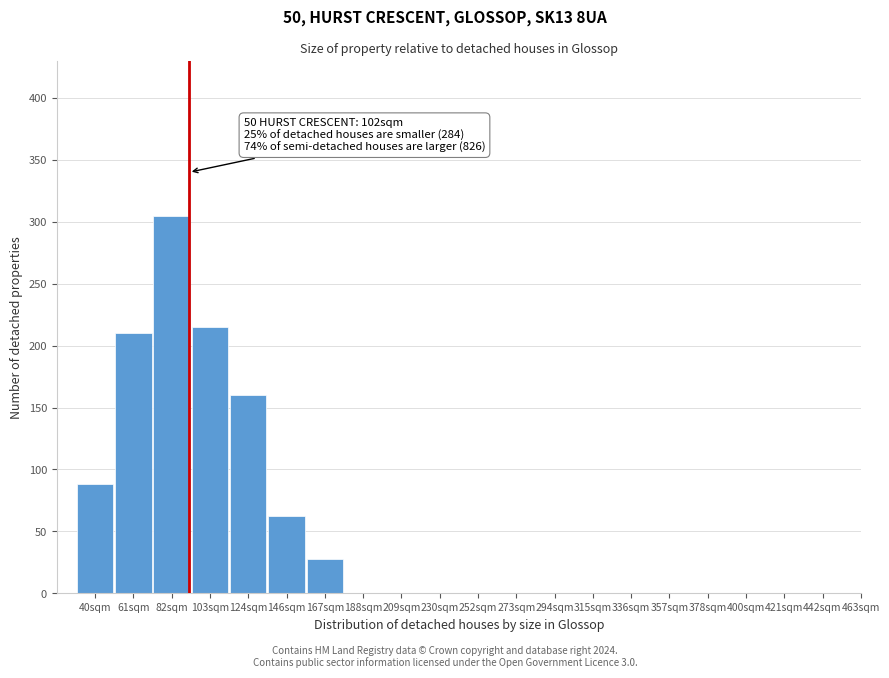

Reading right to left, list all the values displayed in this chart.

442sqm=0	421sqm=0	400sqm=0	378sqm=0	357sqm=0	336sqm=0	315sqm=0	294sqm=0	273sqm=0	252sqm=0	230sqm=0	209sqm=0	188sqm=0	167sqm=28	146sqm=62	124sqm=160	103sqm=215	82sqm=305	61sqm=210	40sqm=88